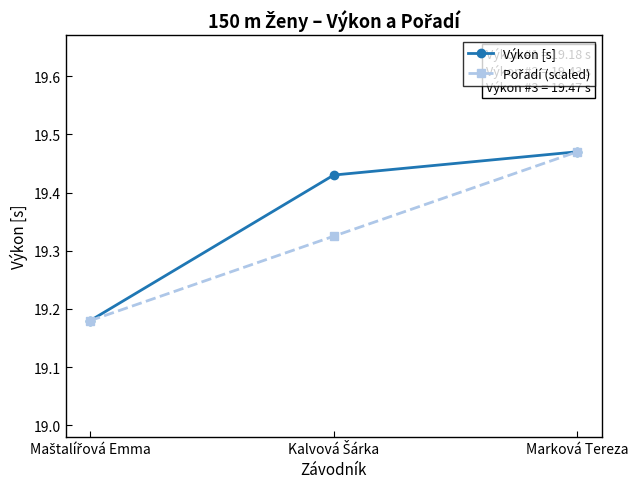

Count the Výkon [s] values in the range 19 to 20.

3